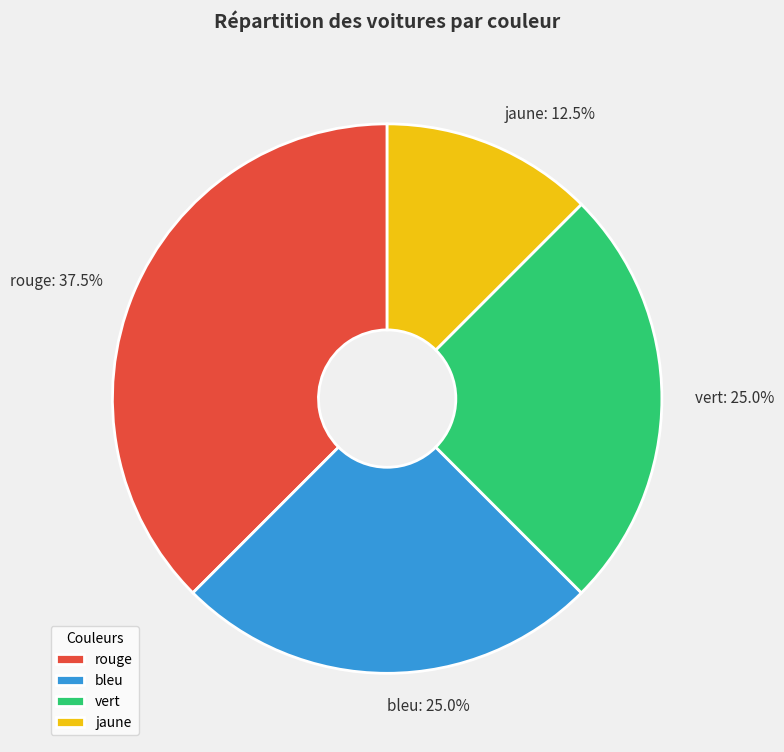

How many segments does this pie chart have?

4